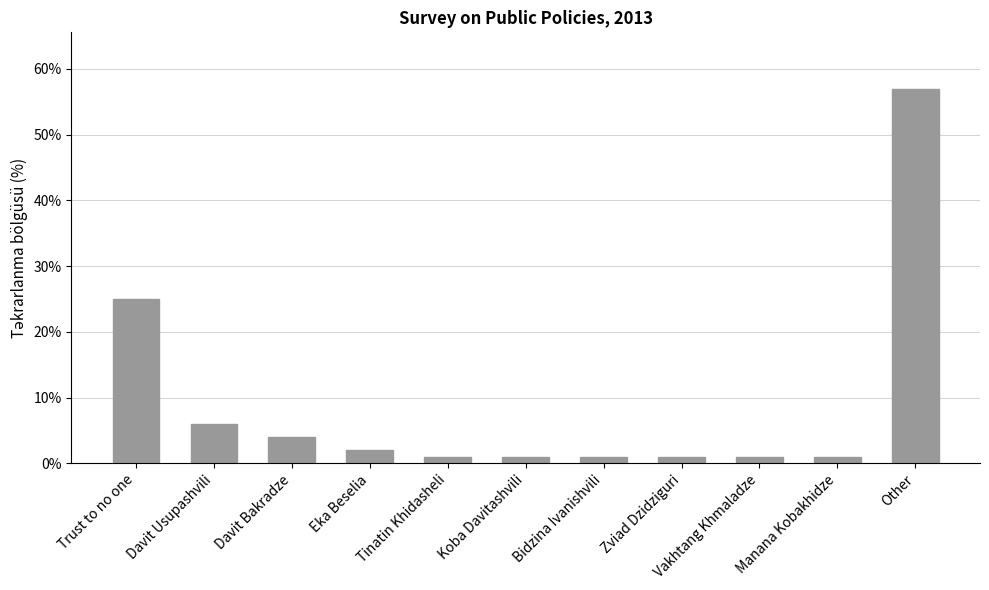

How many distinct data groups are displayed?

1